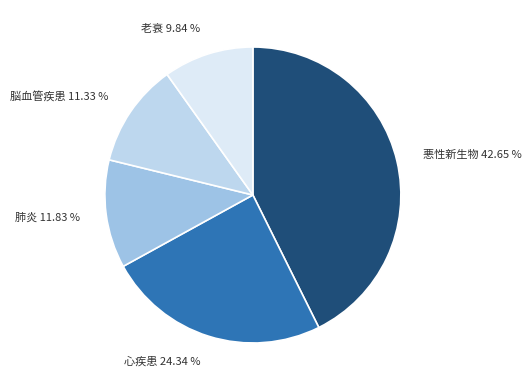

What percentage is the 肺炎 slice, to the nearest percent?

12%